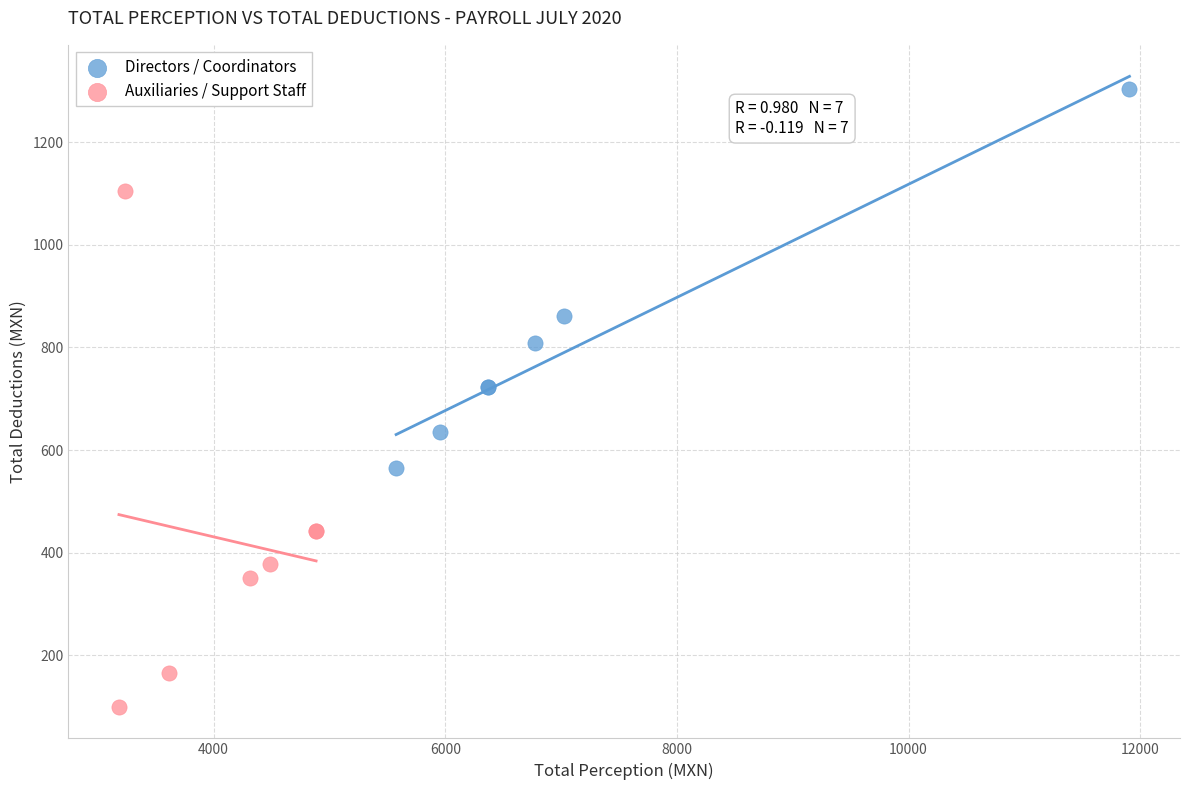

Which series has the widest spread of Y values?

Auxiliaries / Support Staff